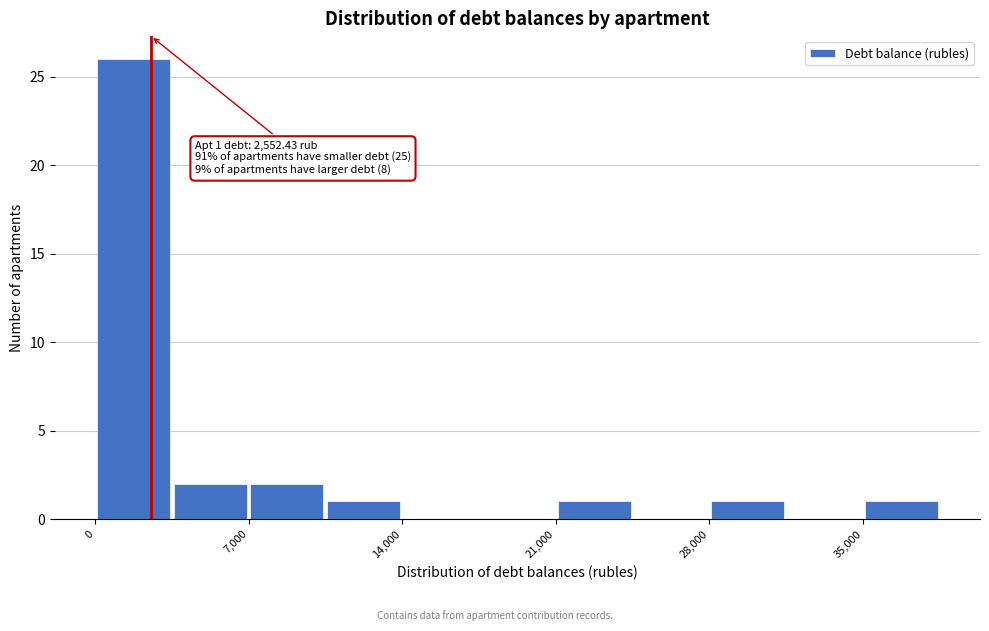

Read against the x-axis, roughly where is the centre of the tallest bar?

2000